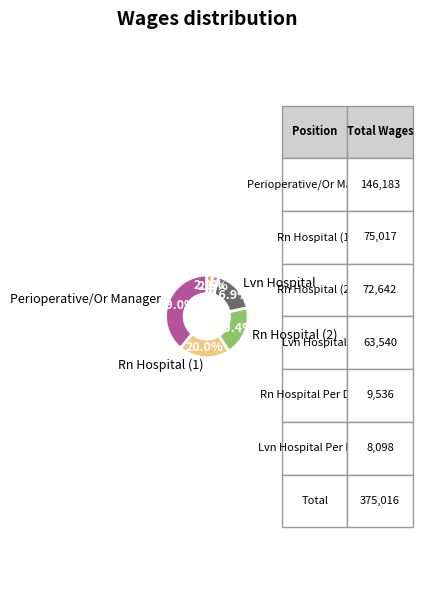

To the nearest percent, what is the difference between the largest and smallest slice percentages?

37%